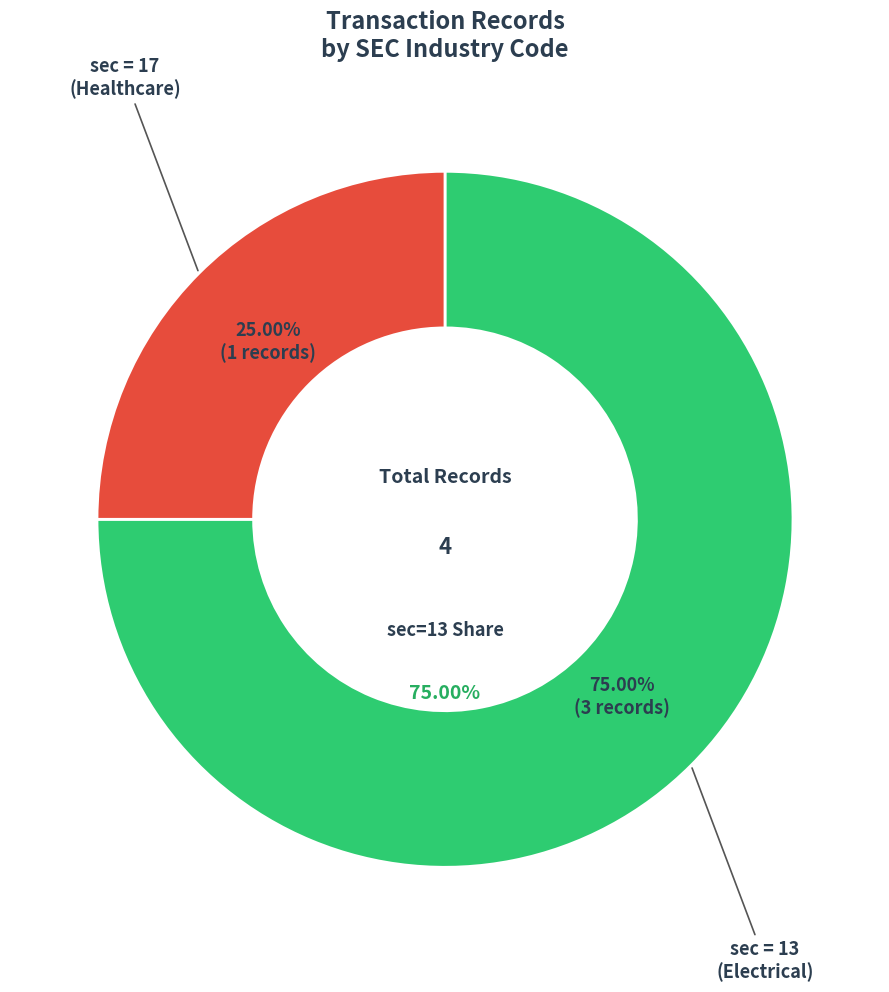

To the nearest percent, what percentage of the pie is 13?

75%